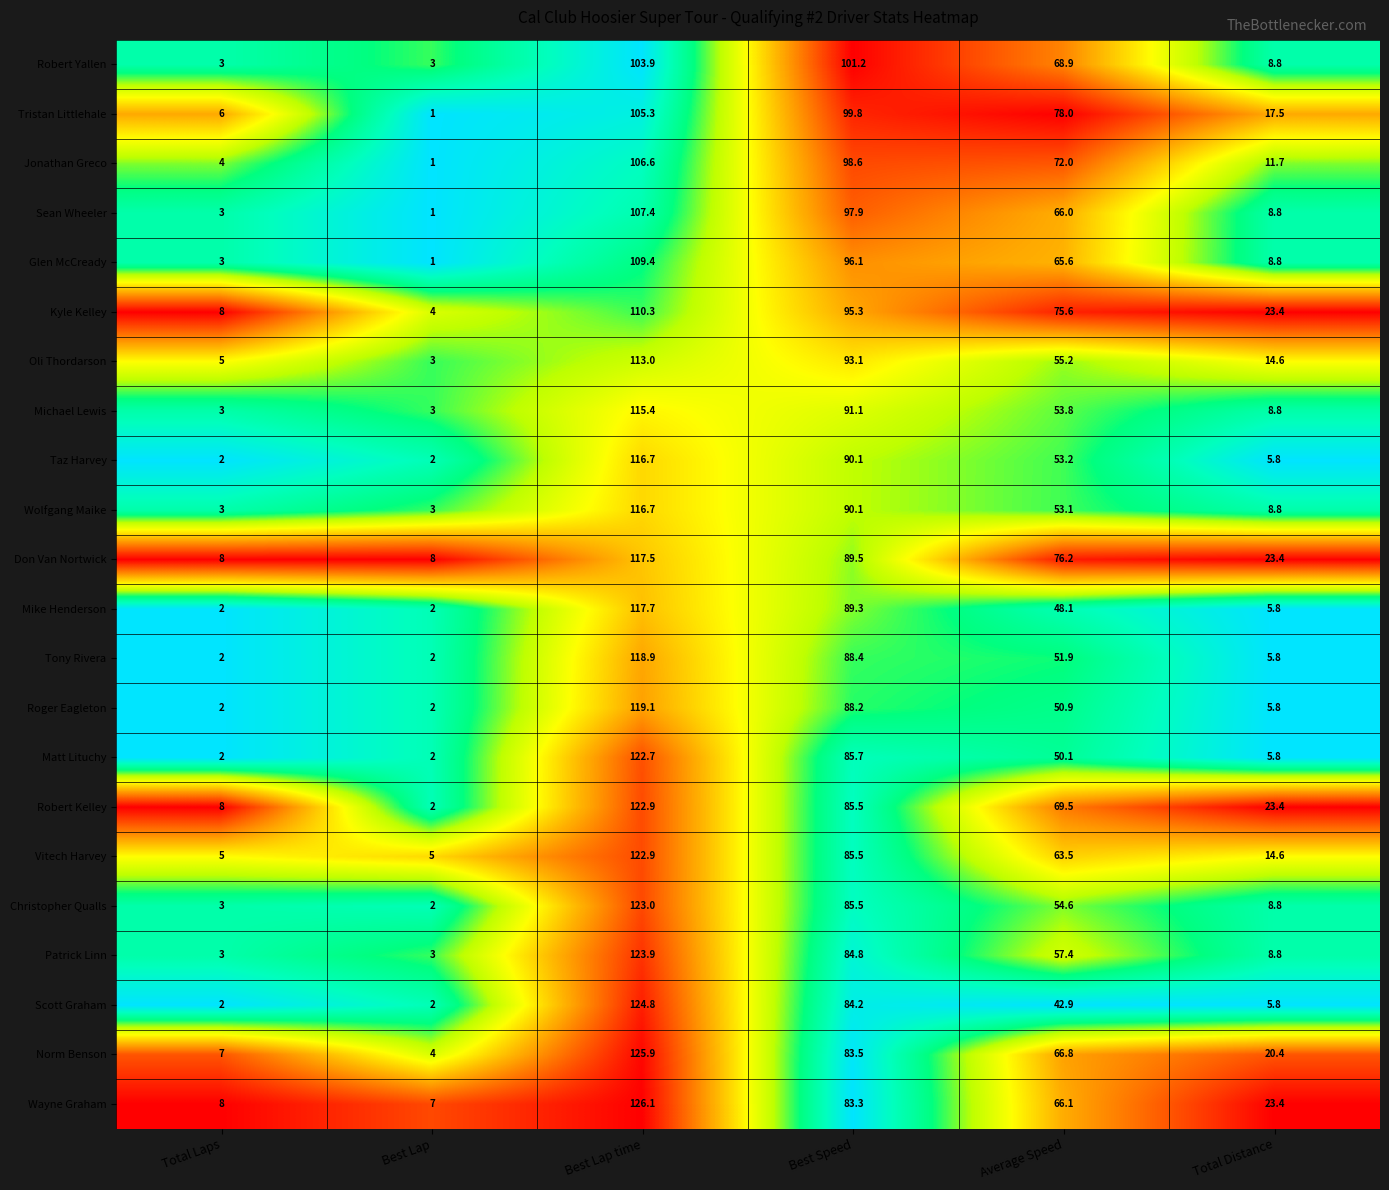

At which category is the sum across all series the highest?

Best Lap time